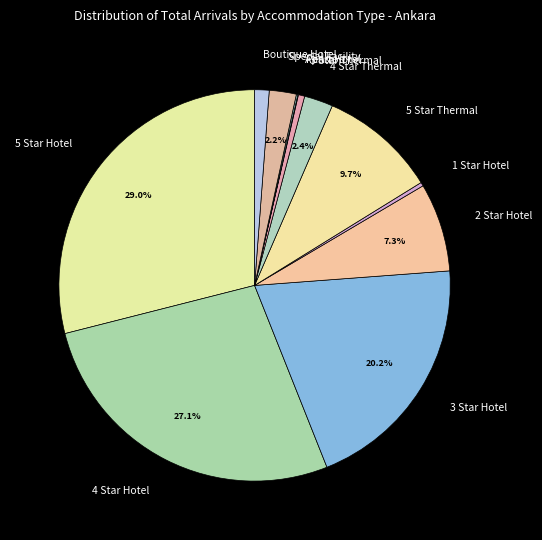

Which category has the biggest portion of the pie?

5 Star Hotel